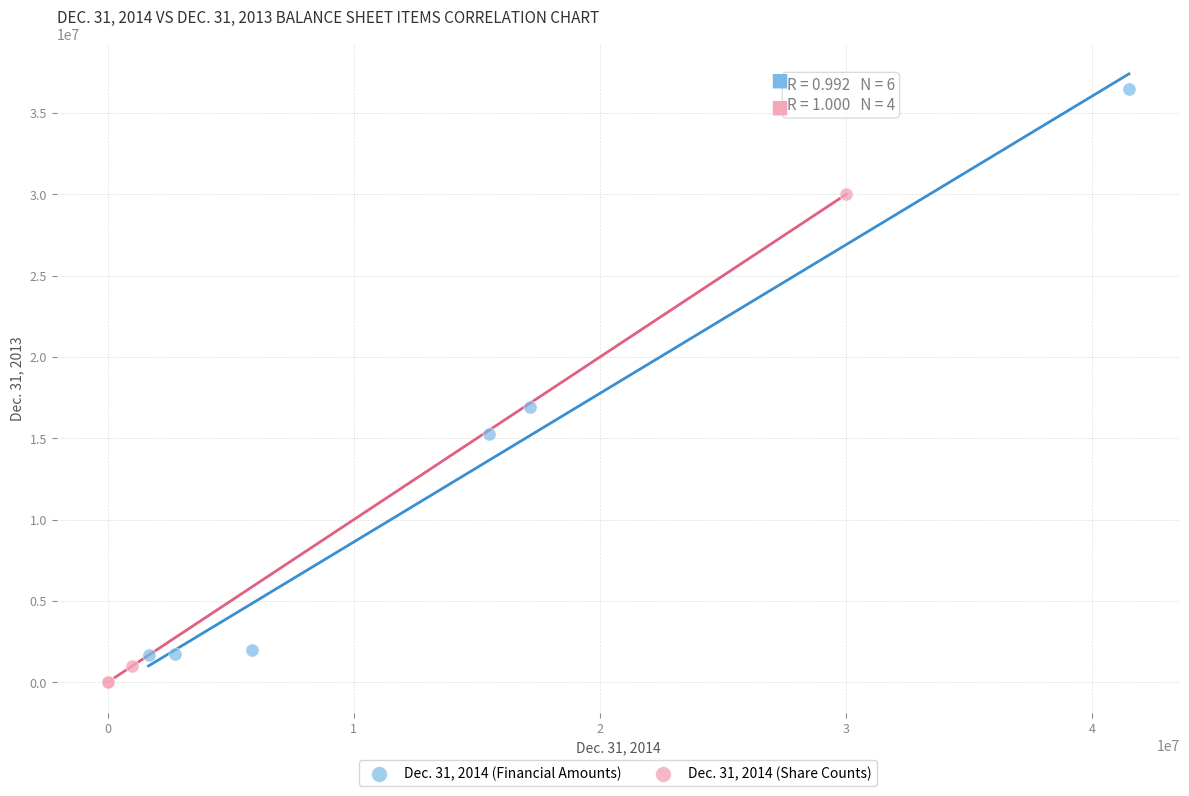

Which series contains the highest Y value?

Dec. 31, 2014 (Financial Amounts)